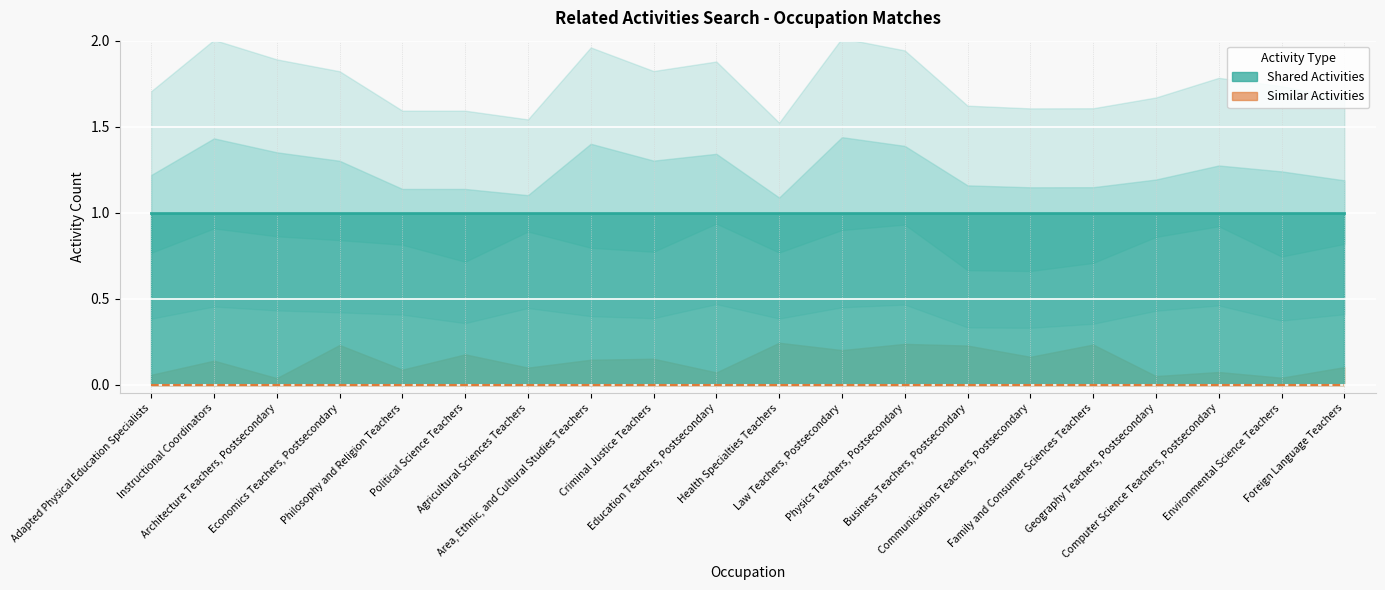

What is the sum of all Shared Activities values?

20